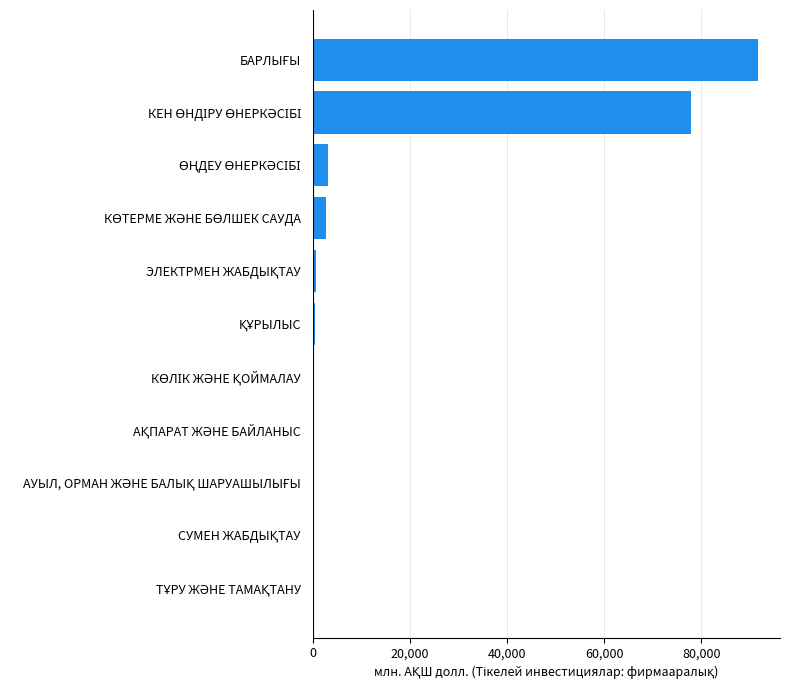

What is the sum of all values?

177292.4